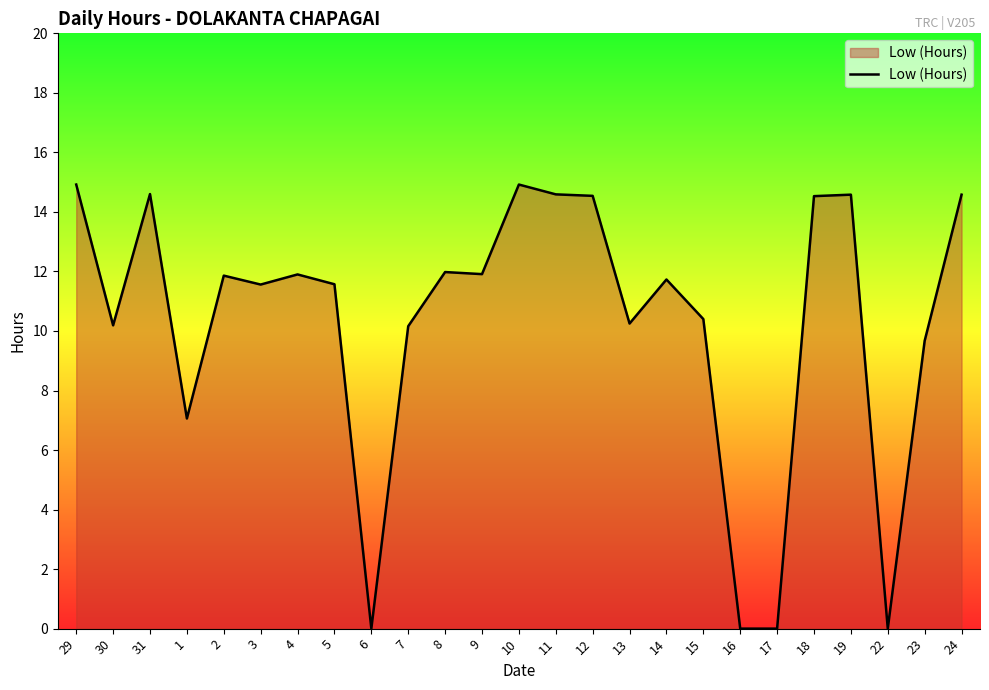

What position from the left is 18?

21